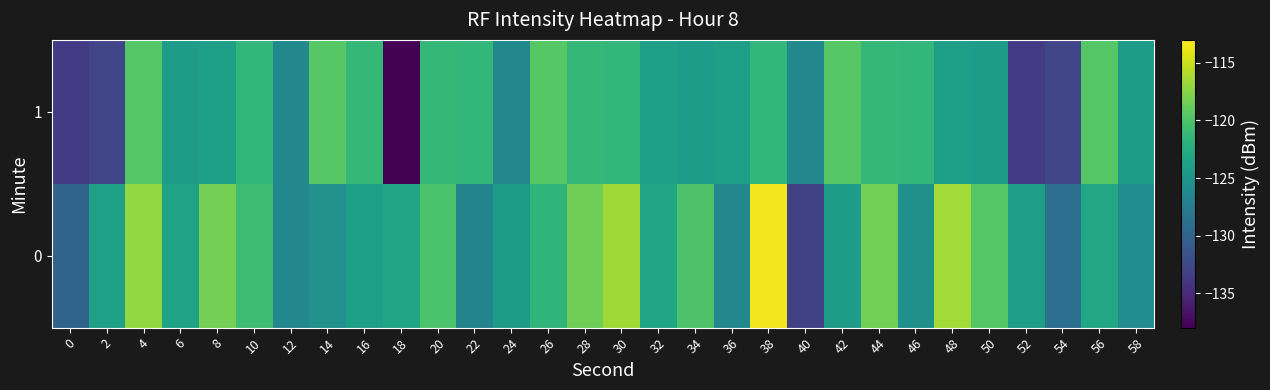

Count the number of data series in this chart.

2